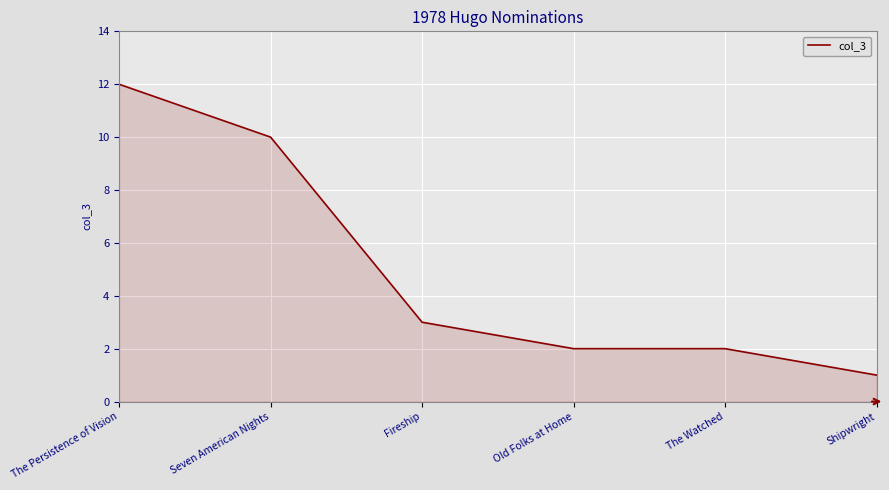

What position from the right is The Watched?

2